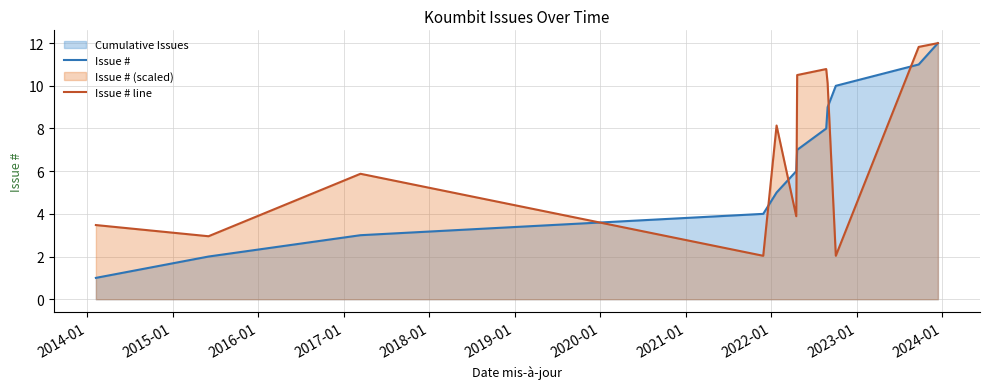

How many times do Issue # and Issue # line cross each other?

6